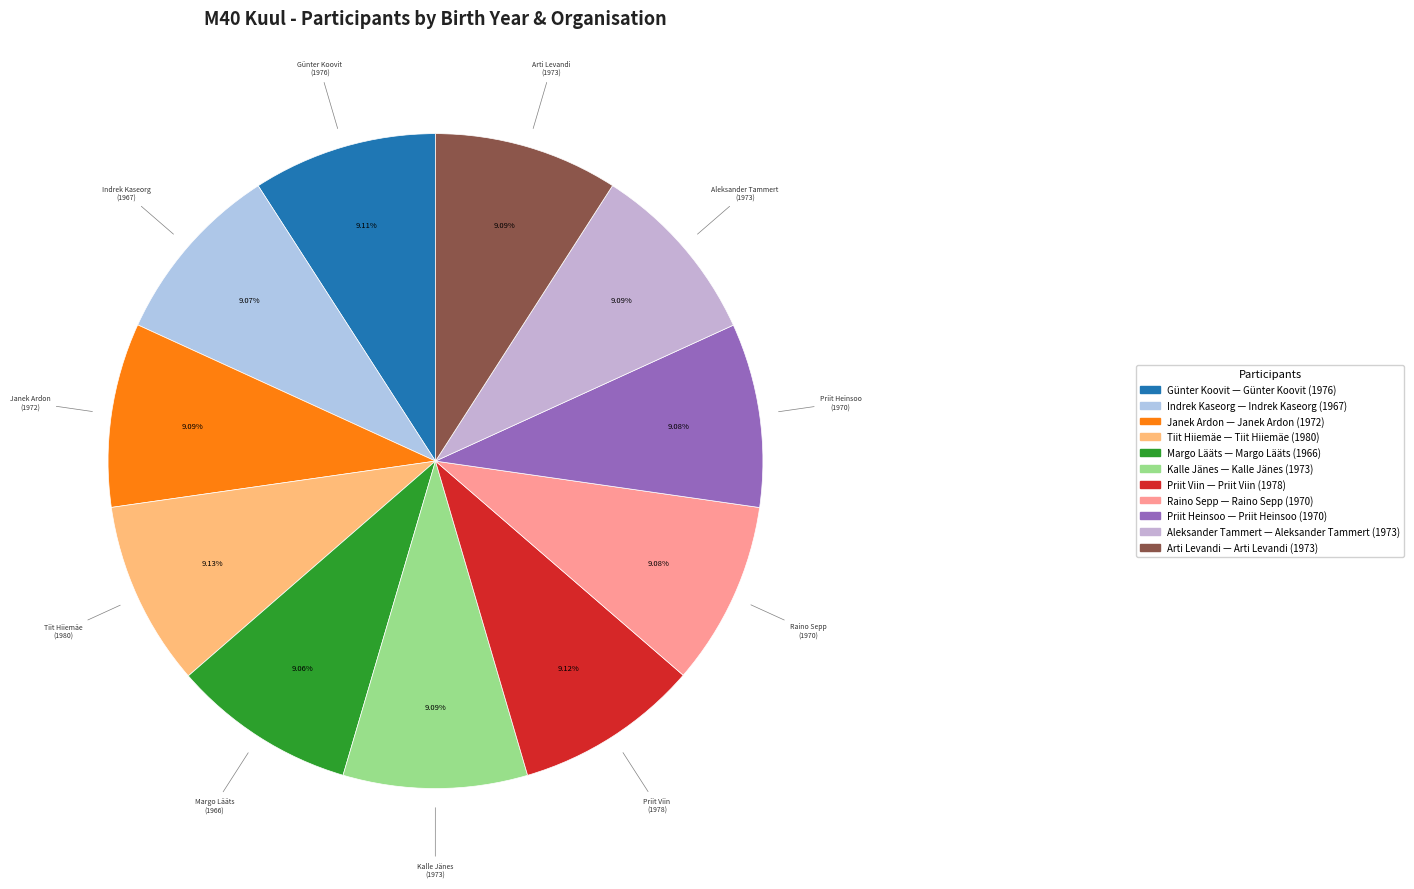

What is the ratio of the value at Aleksander Tammert to the value at Günter Koovit?

1.0